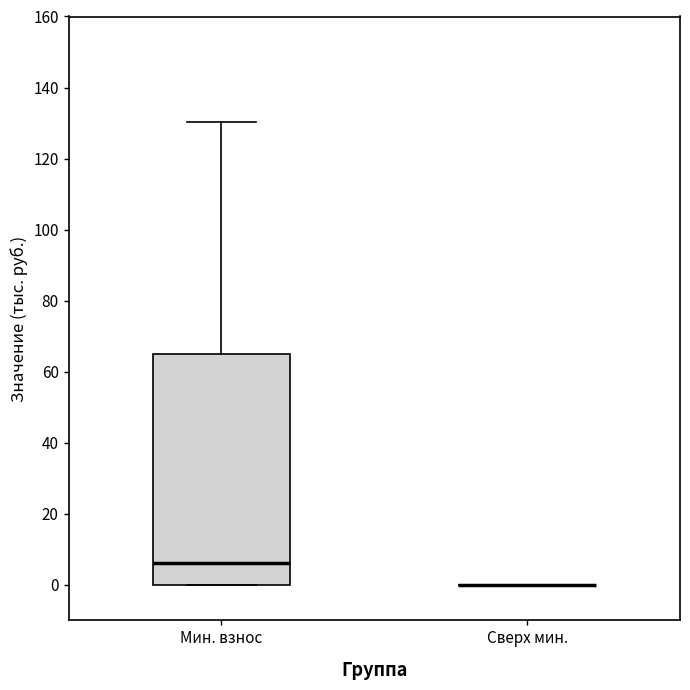

Where does the upper whisker of the box for Мин. взнос end on the y-axis? The values are not printed on the chart, so give them approximately, as read against the axis.

130